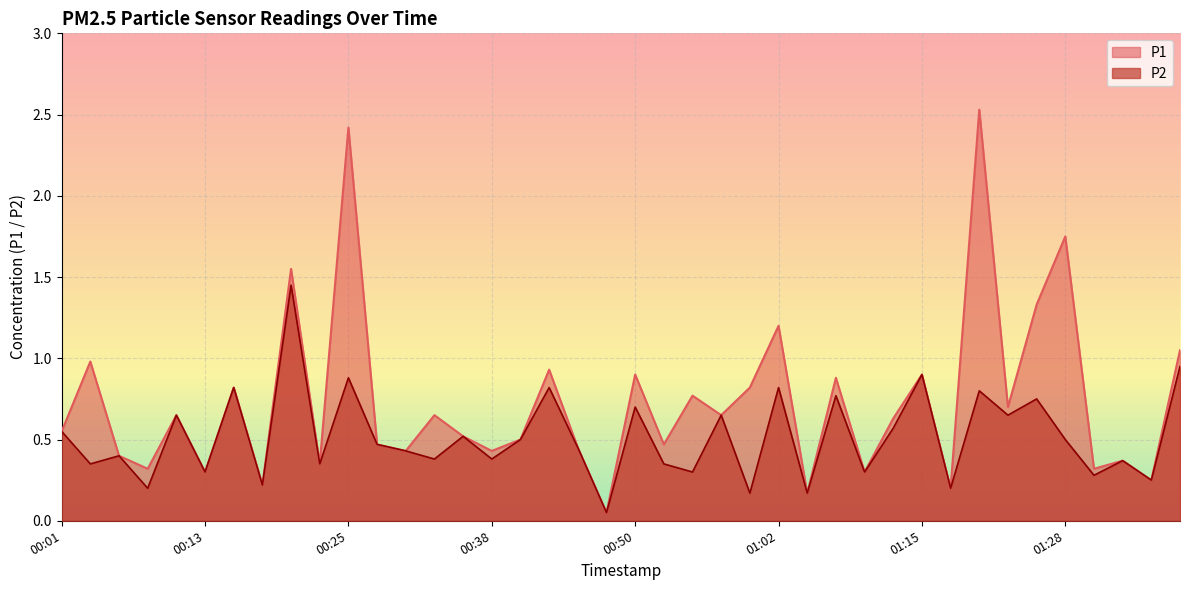

What is the value of the P2 point at the 11th from the left?

0.9